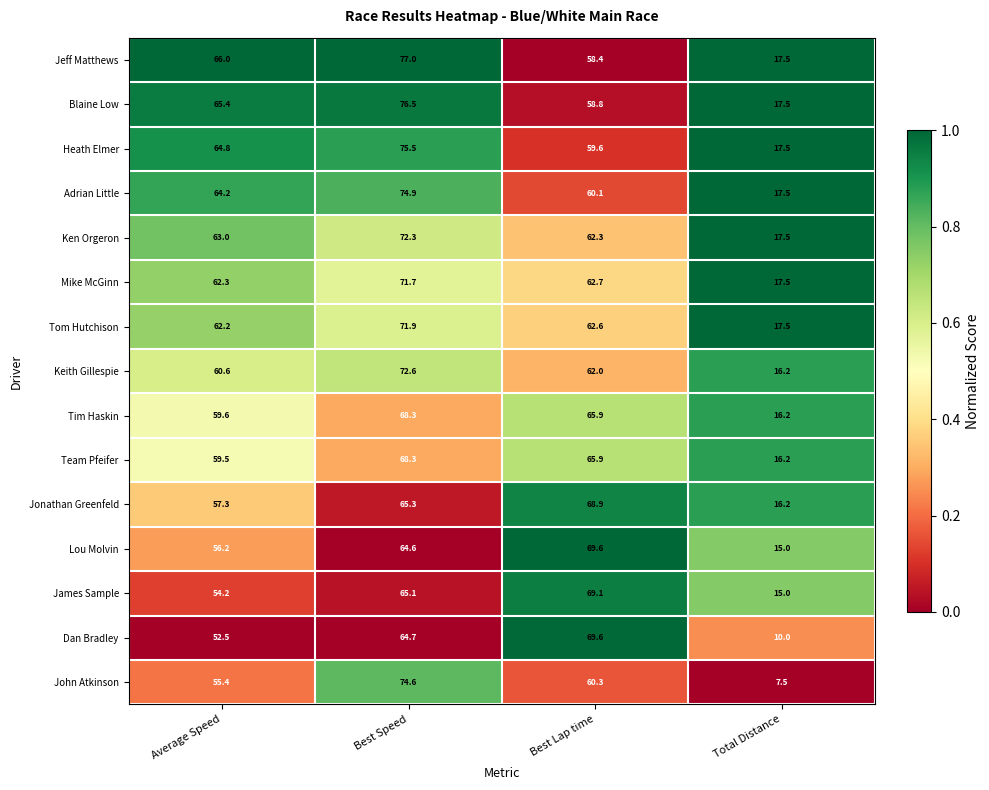

The value of James Sample at Total Distance is 15.0. True or false?

True